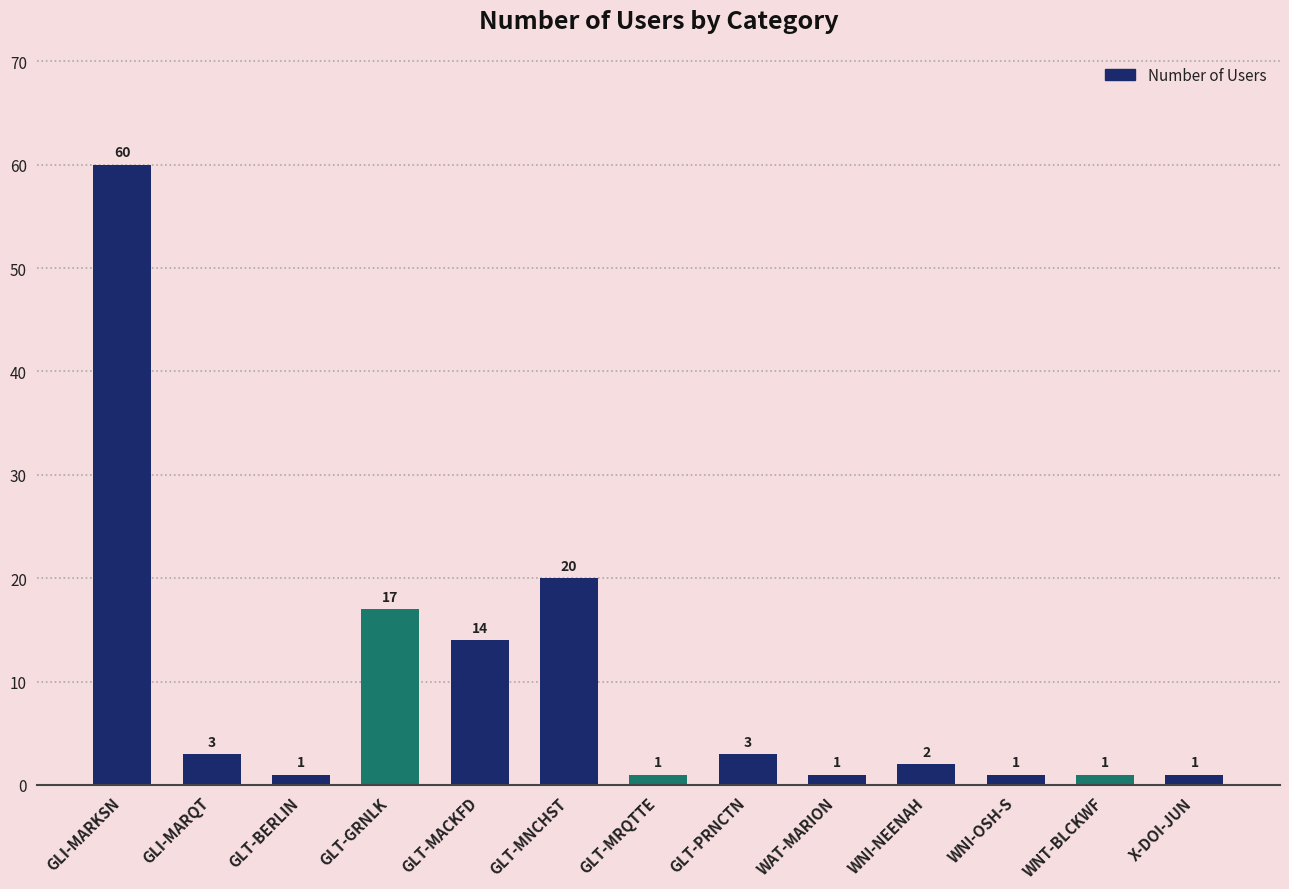

At which label does the data first exceed 2?

GLI-MARKSN